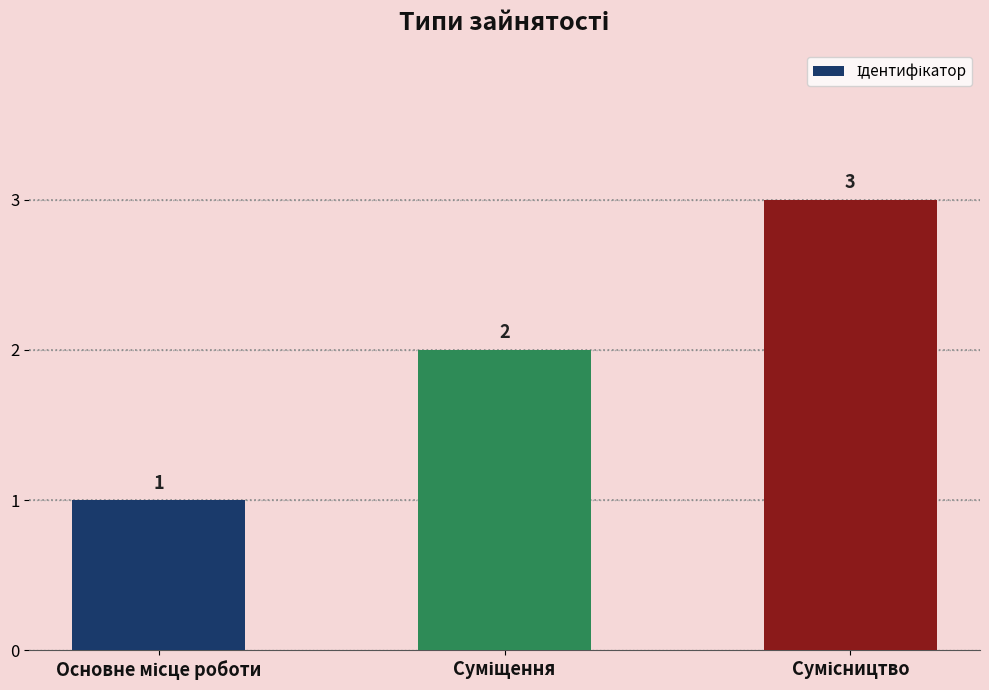

What is the sum of all values?

6